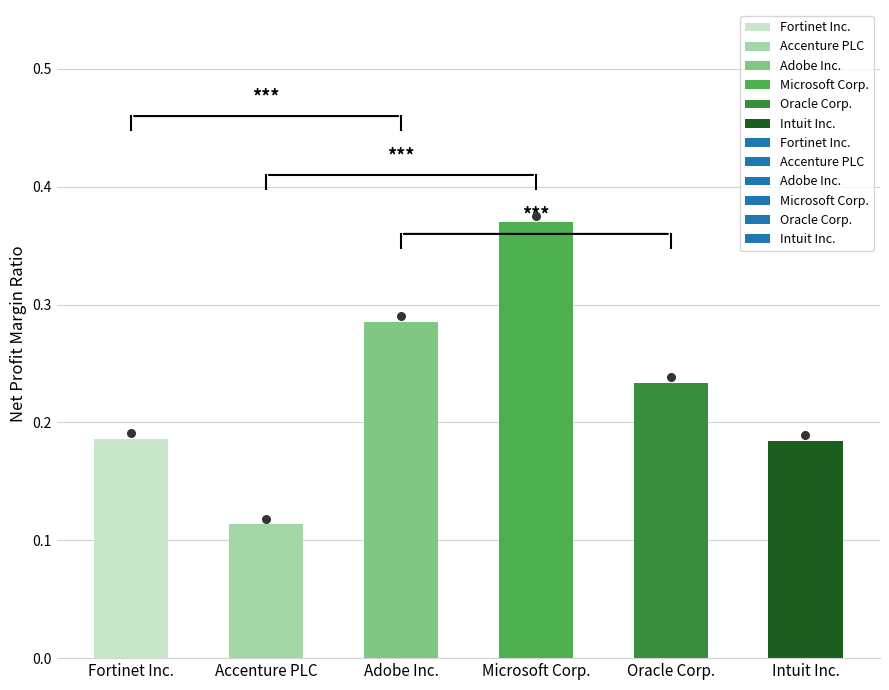

Is the value of Oracle Corp. at 2022-12-31 greater than the value of Intuit Inc. at 2021-12-31?

No